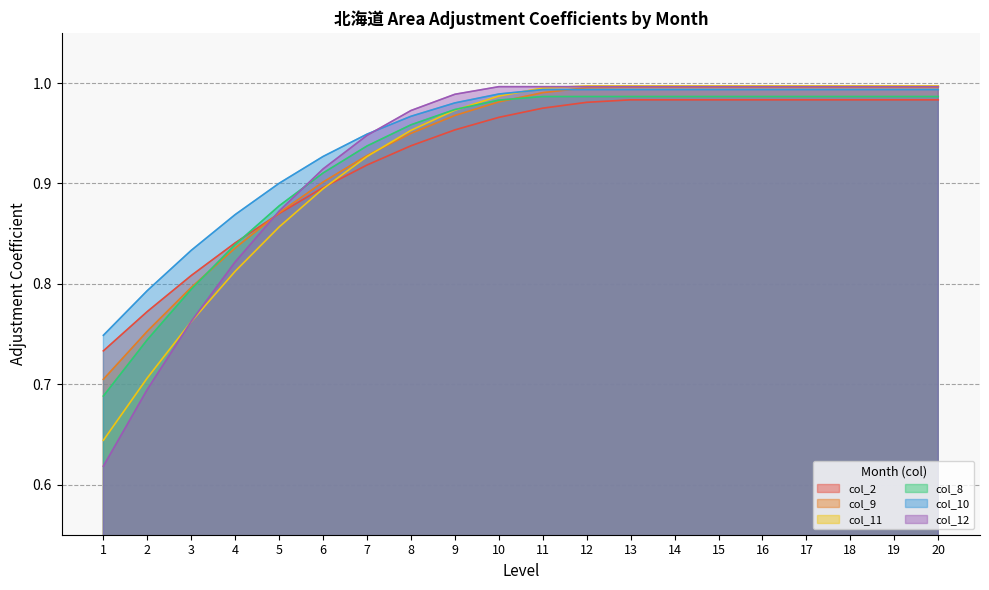

How many intersections are there between col_10 and col_12?

1